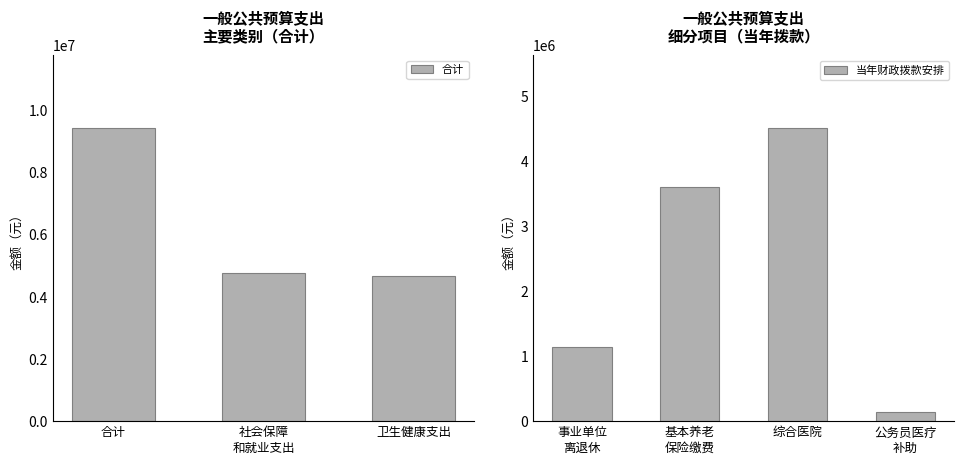

What is the average value of the 合计 series?

6269452.8